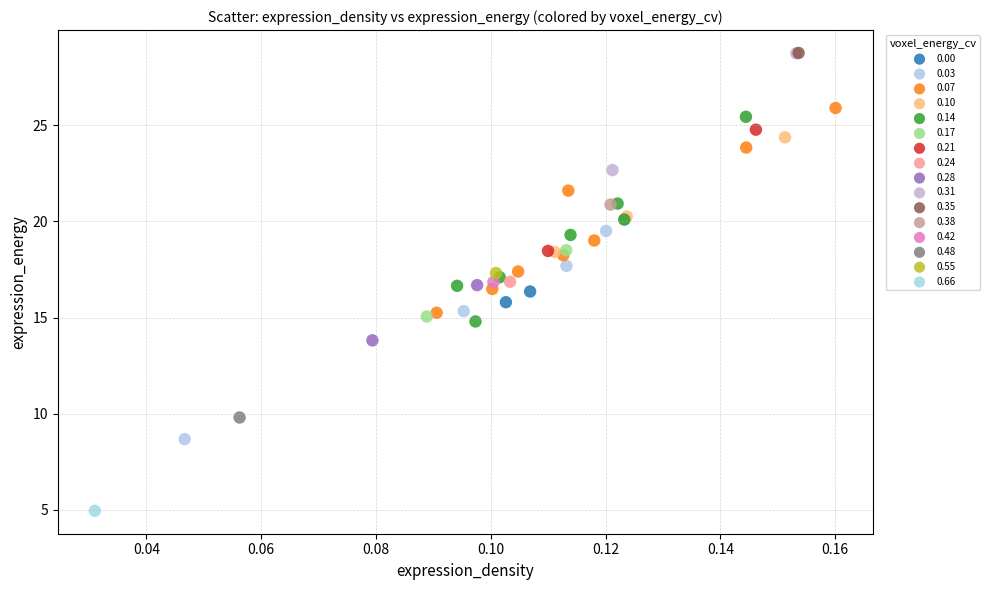

What are all the series names shown in the legend?

0.00, 0.03, 0.07, 0.10, 0.14, 0.17, 0.21, 0.24, 0.28, 0.31, 0.35, 0.38, 0.42, 0.48, 0.55, 0.66